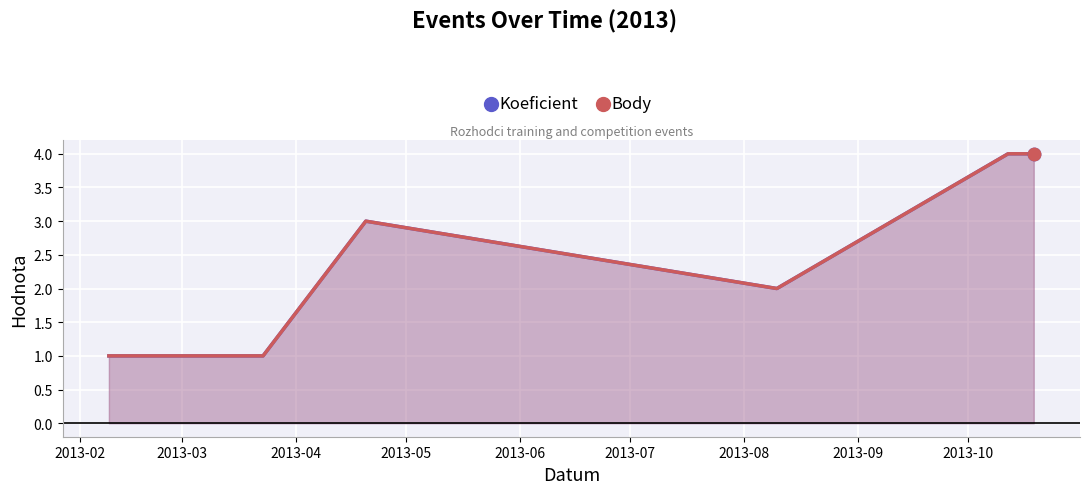

Which series has the widest spread of Y values?

Koeficient